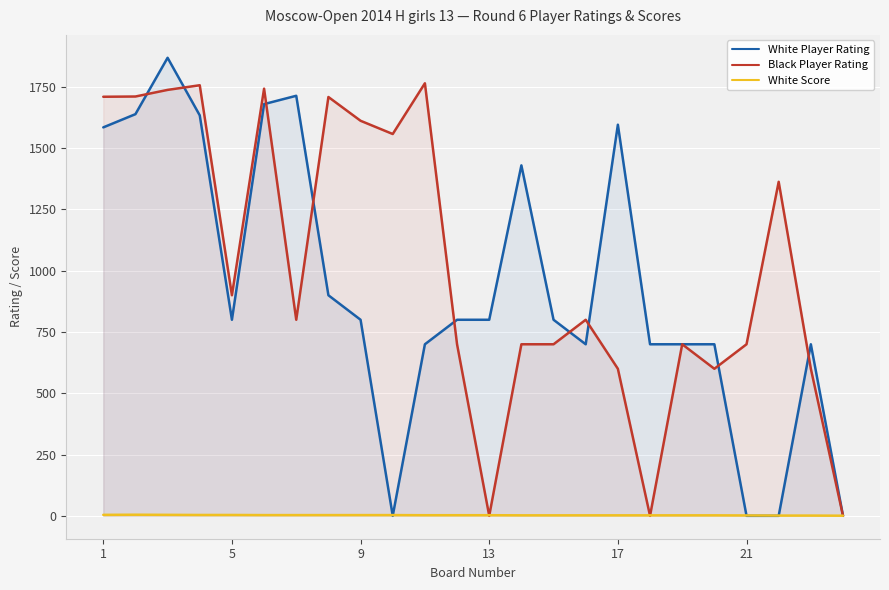

What is the difference between the maximum and minimum values in the White Score series?

4.0